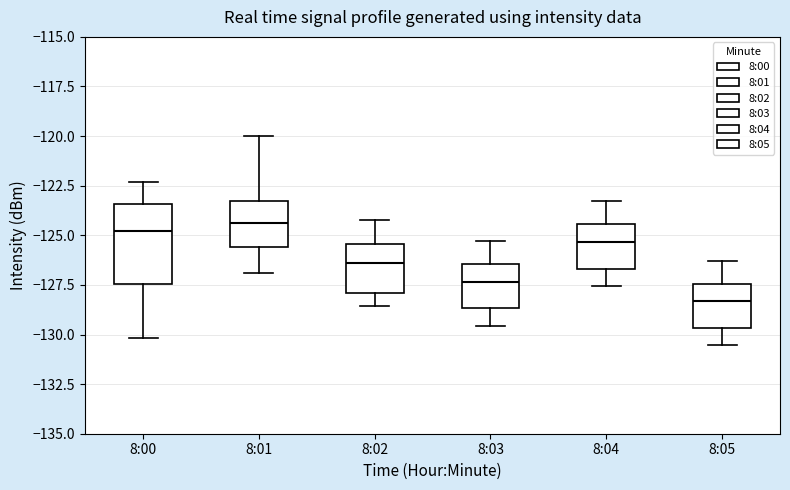

Comparing the boxes themselves (not the whiskers), which one is the tallest?

8:00